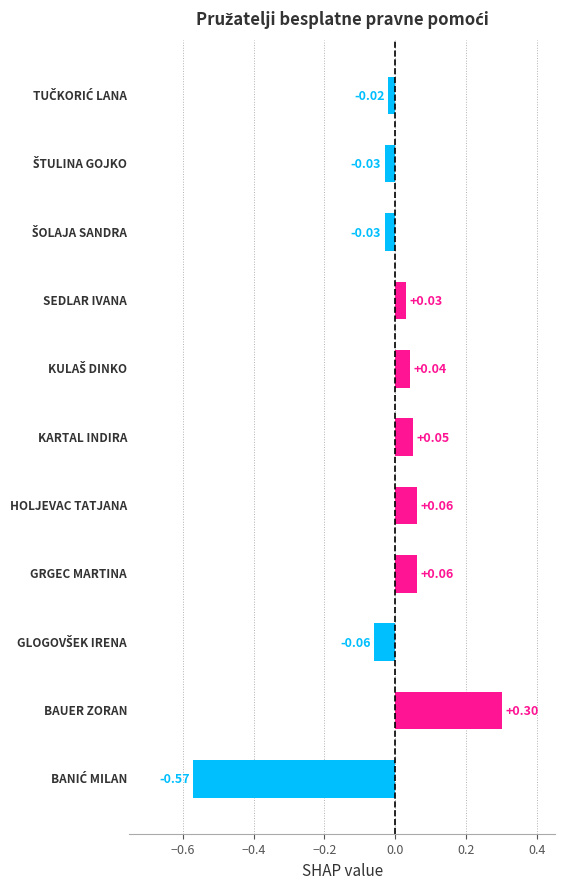

How many bars are there in total?

11